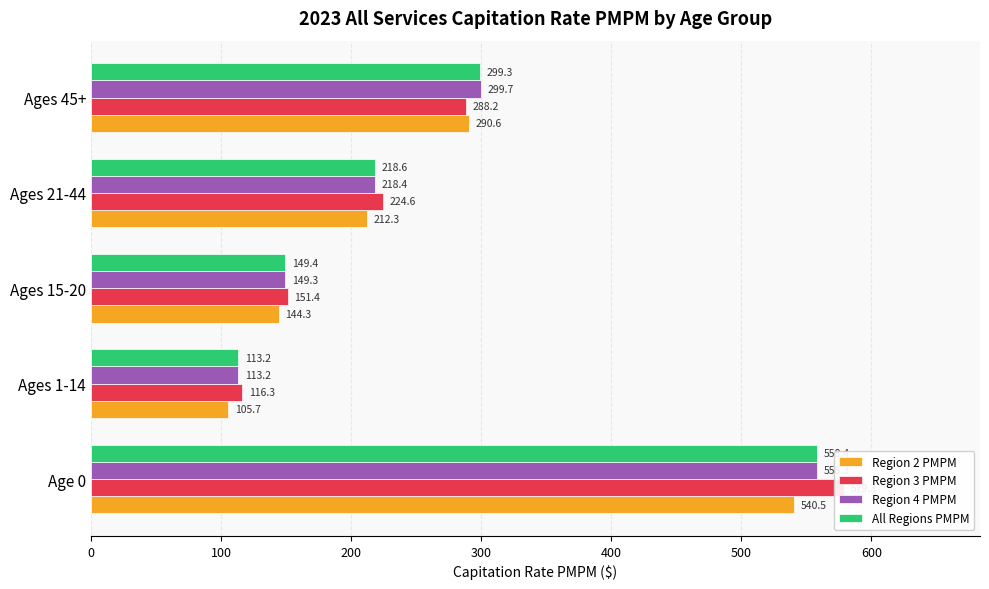

What is the maximum value for Region 3 PMPM?

579.3